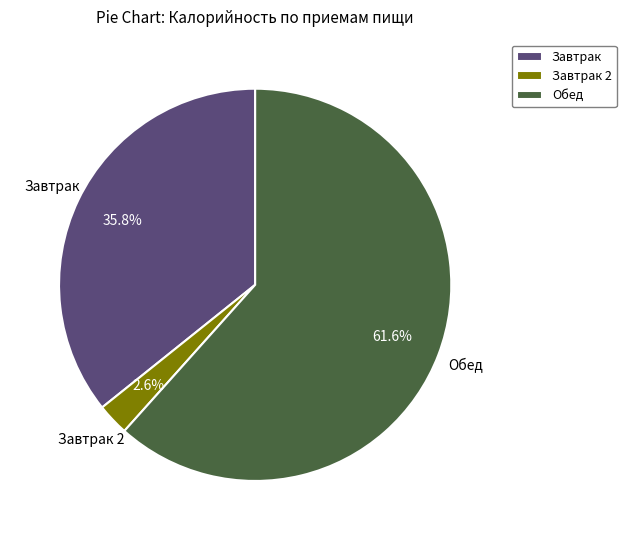

Does Обед account for over 50% of the chart?

Yes